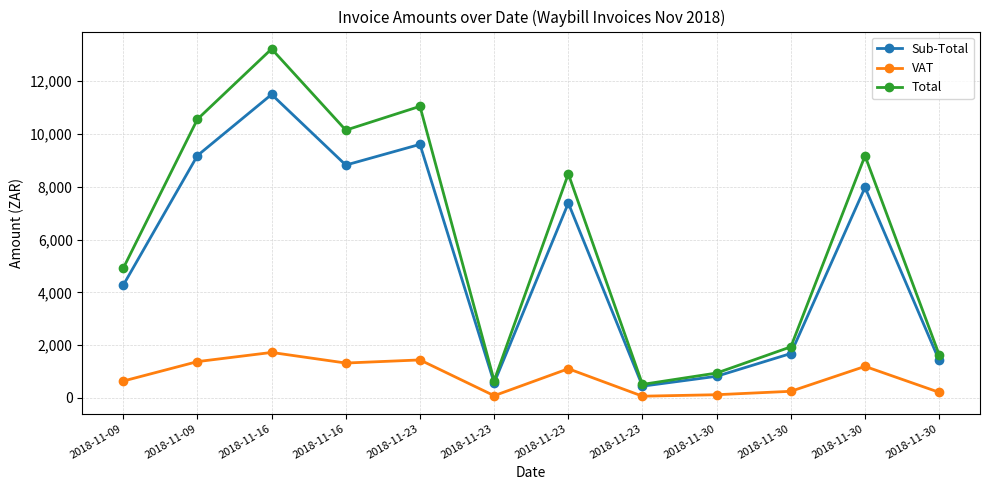

The Total series shows 413.6 at 2018-11-30. True or false?

False